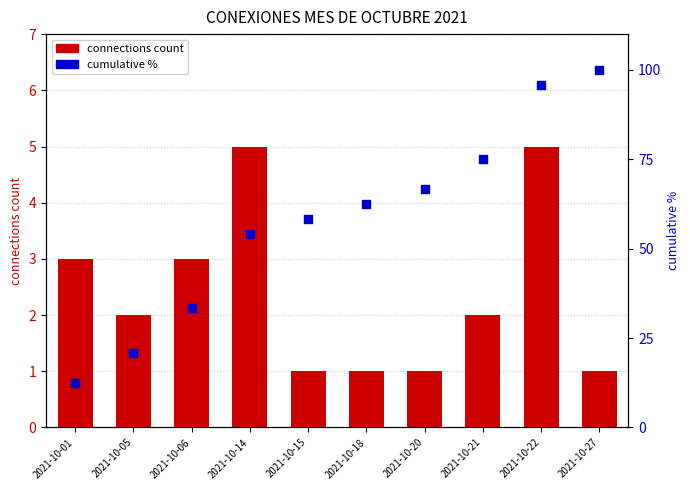

Which series has the largest total across all categories?

cumulative %